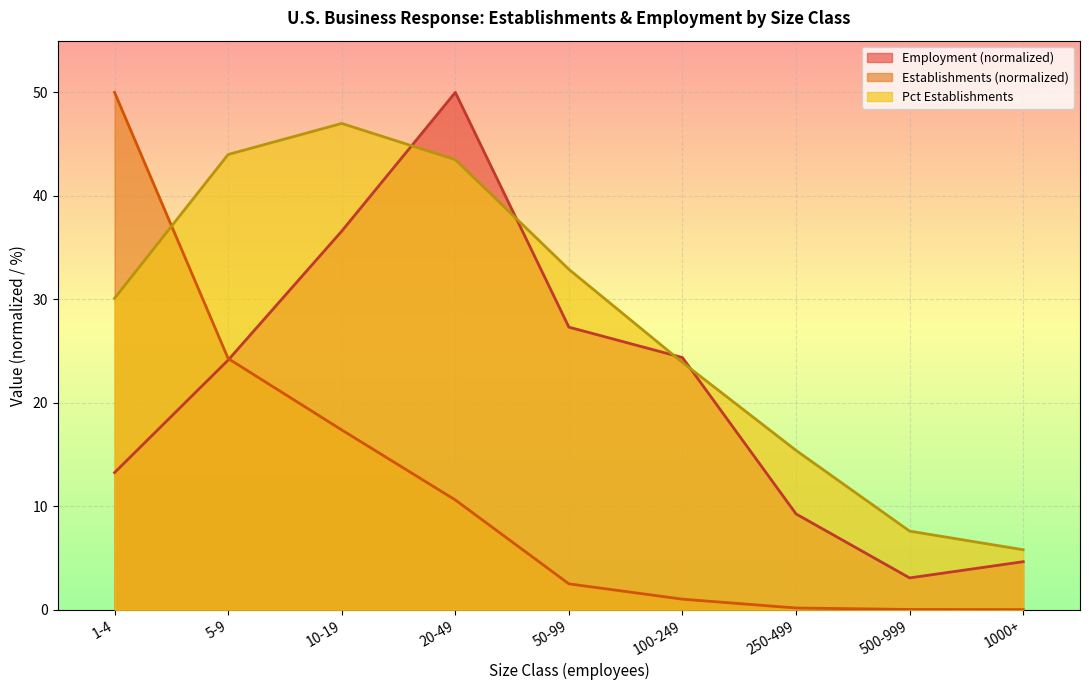

The value of Establishments at 1000+ is 0.0. True or false?

False